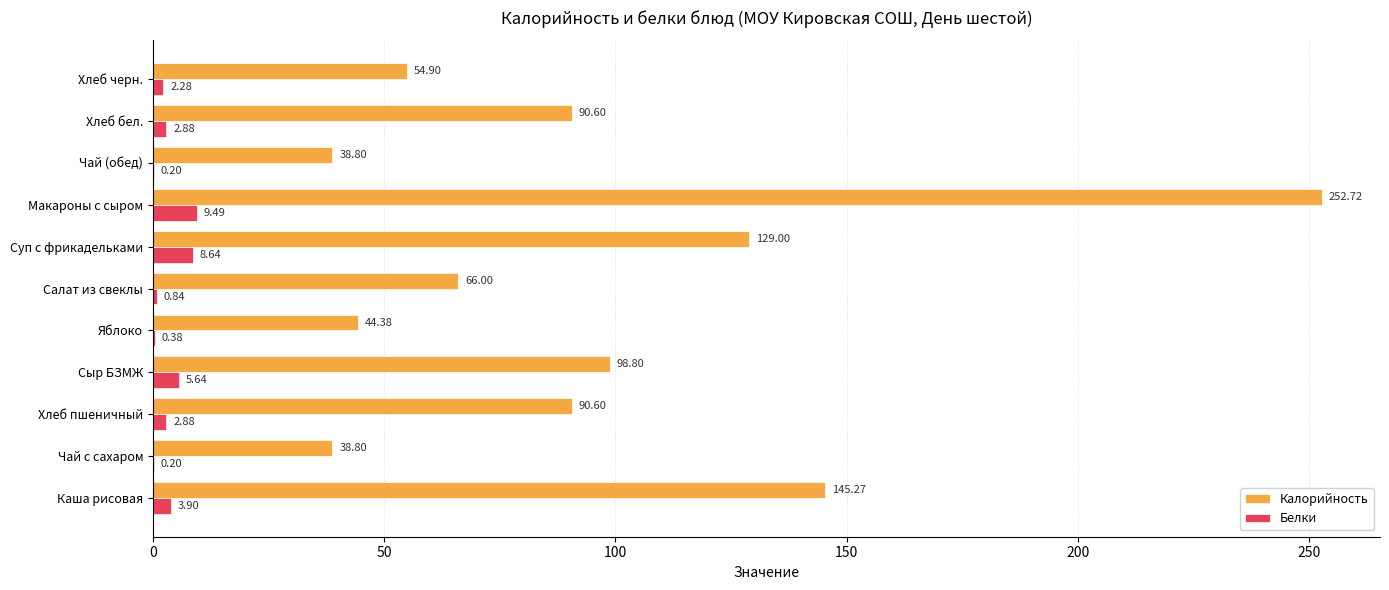

How many series are shown in this chart?

2